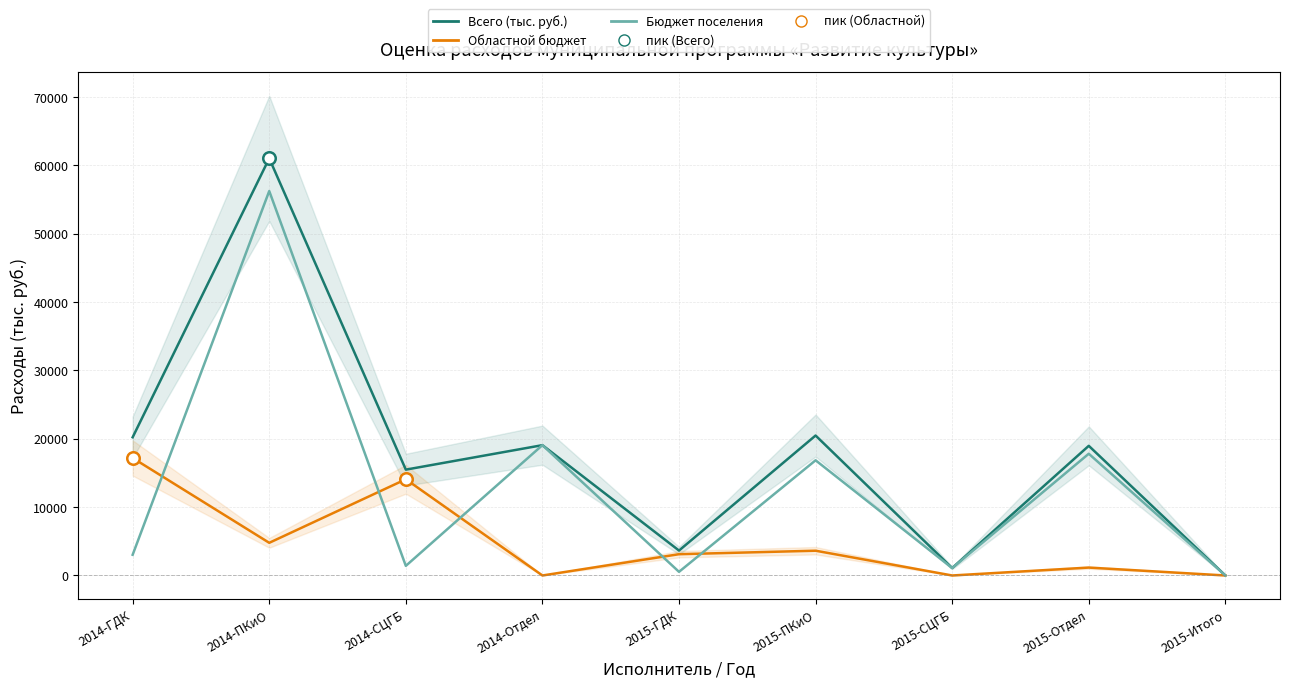

Where is Всего (тыс. руб.) nearest to the value 30516?

2015-ПКиО